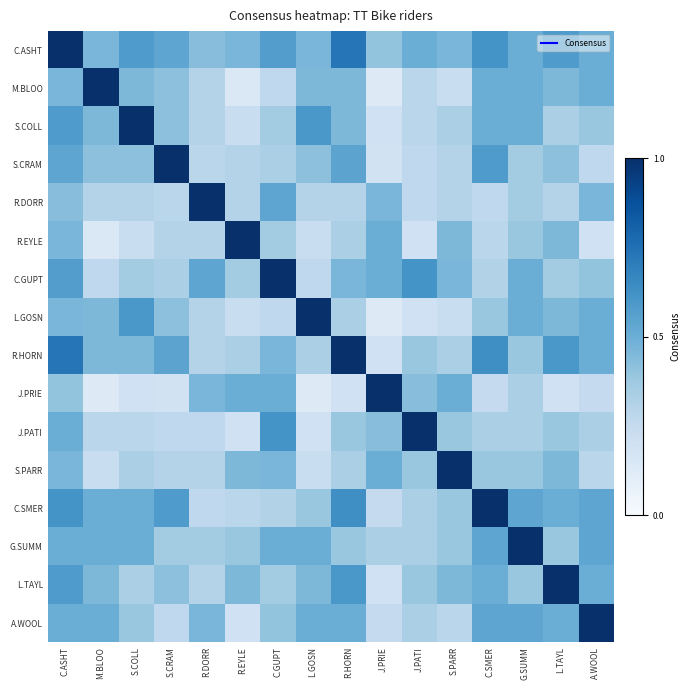

At which category does the chart reach its minimum across all series?

J.PRIE